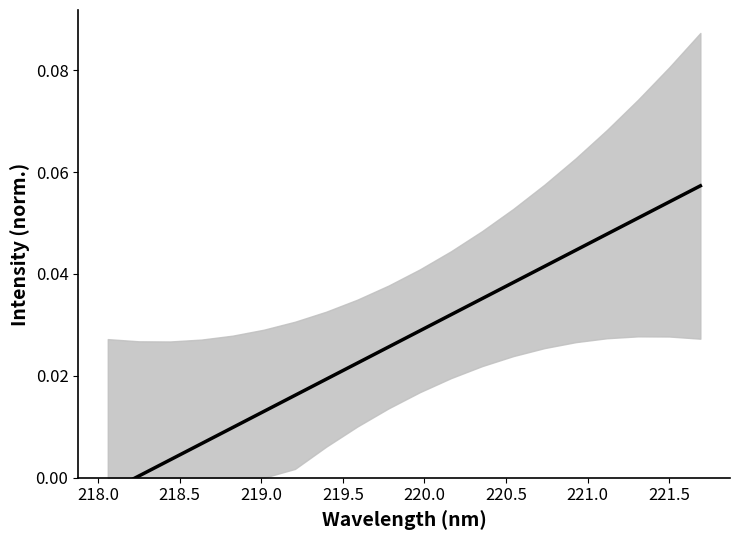

Does the chart have visible grid lines?

No